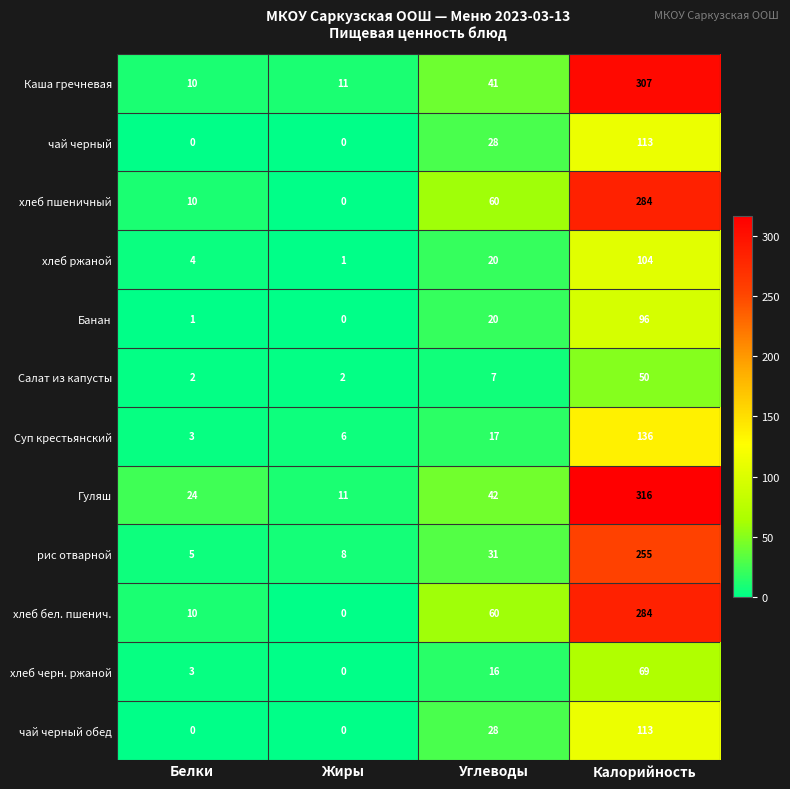

What is the difference between the хлеб ржаной values at Жиры and Углеводы?

19